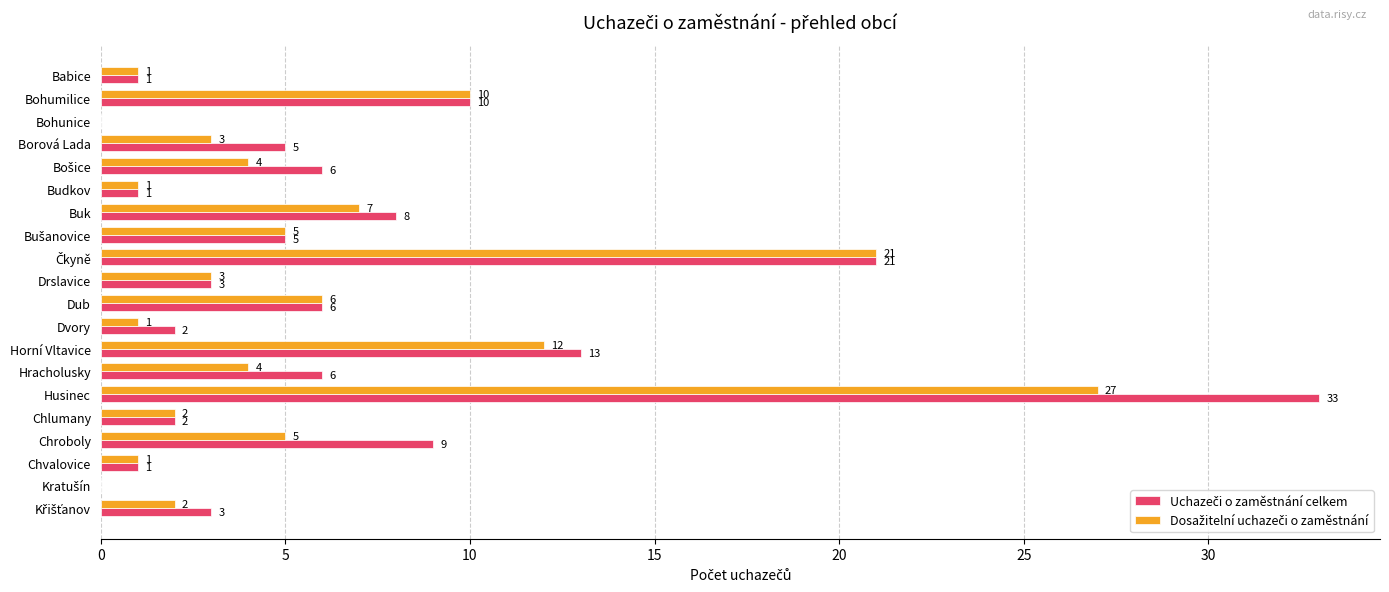

Which category has the highest value across all series?

Husinec